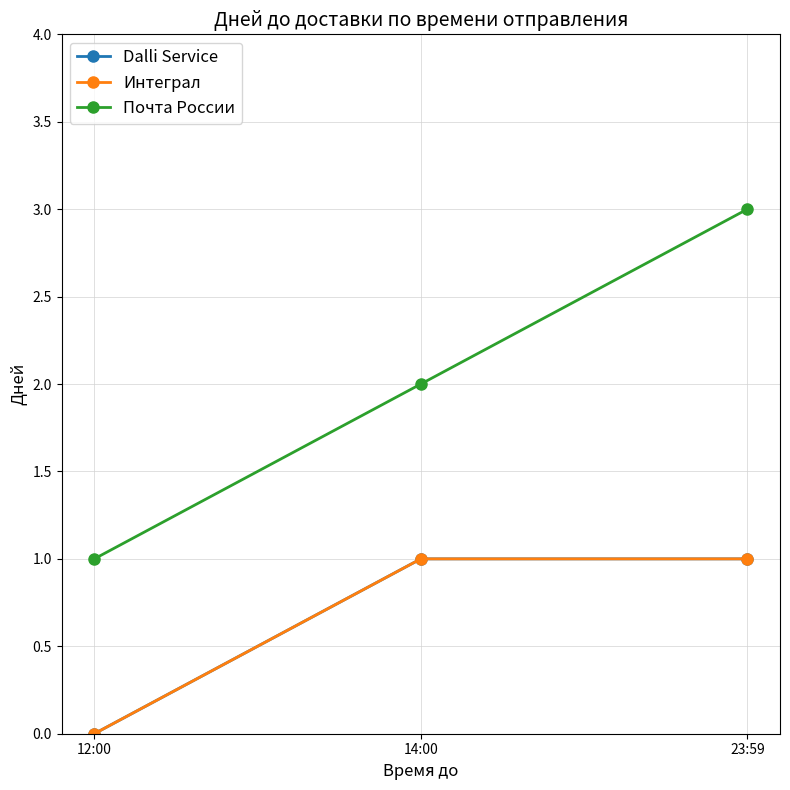

Is this an area chart (filled region under the line)?

No